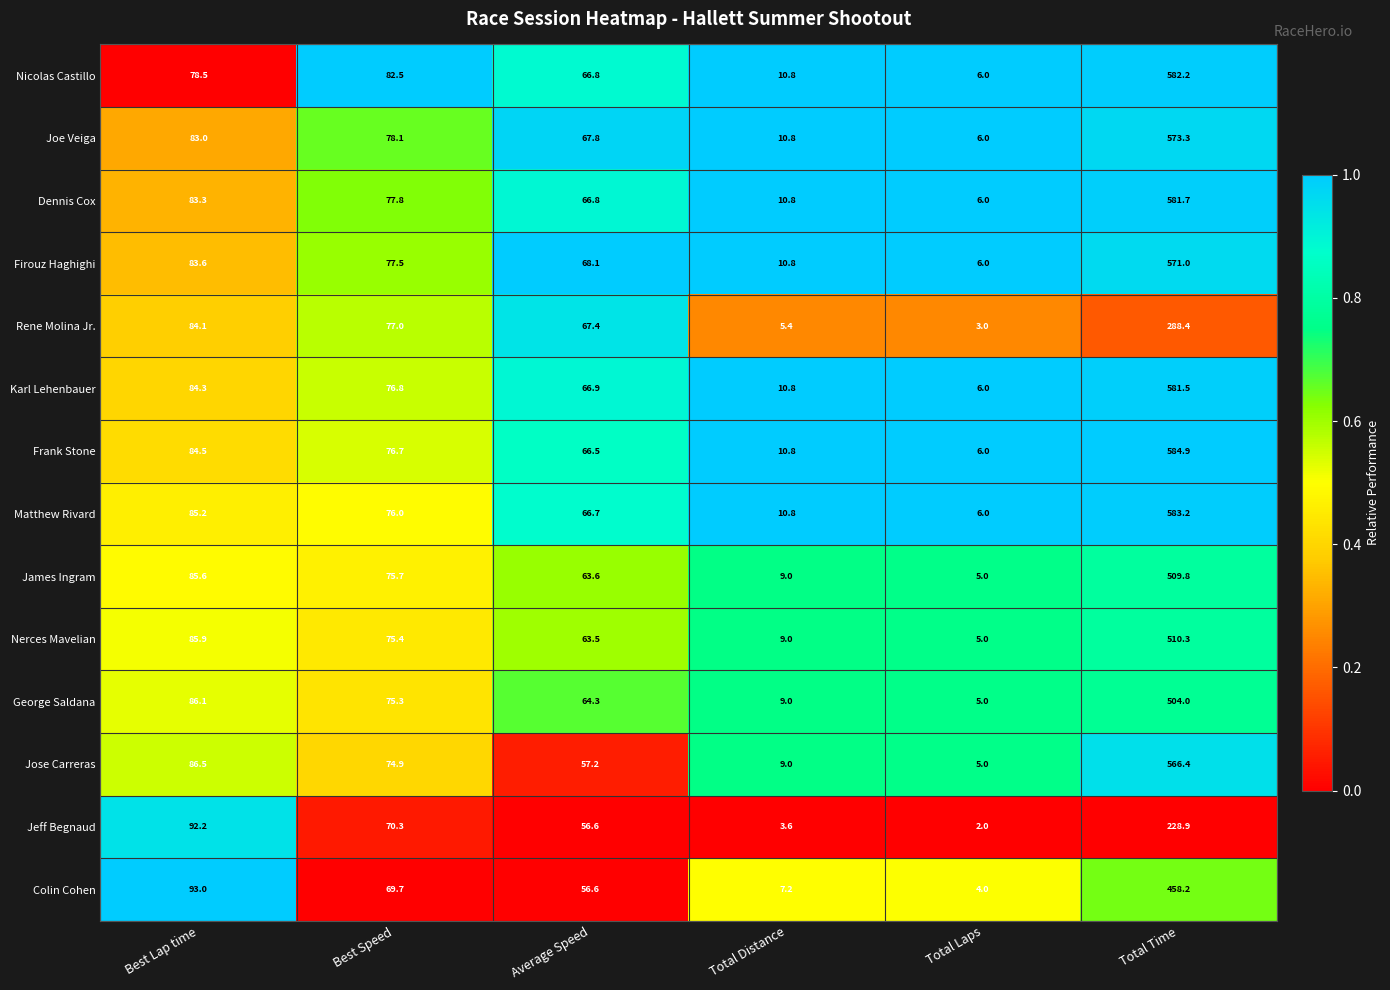

At which category is the sum across all series the highest?

Total Time